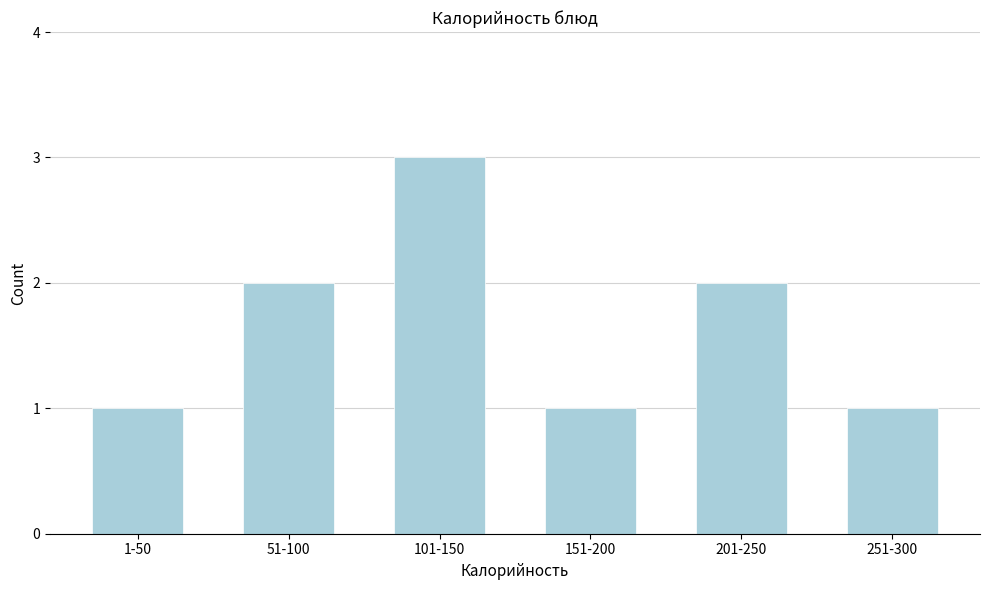

Reading left to right, list all the values displayed in this chart.

1-50=1	51-100=2	101-150=3	151-200=1	201-250=2	251-300=1